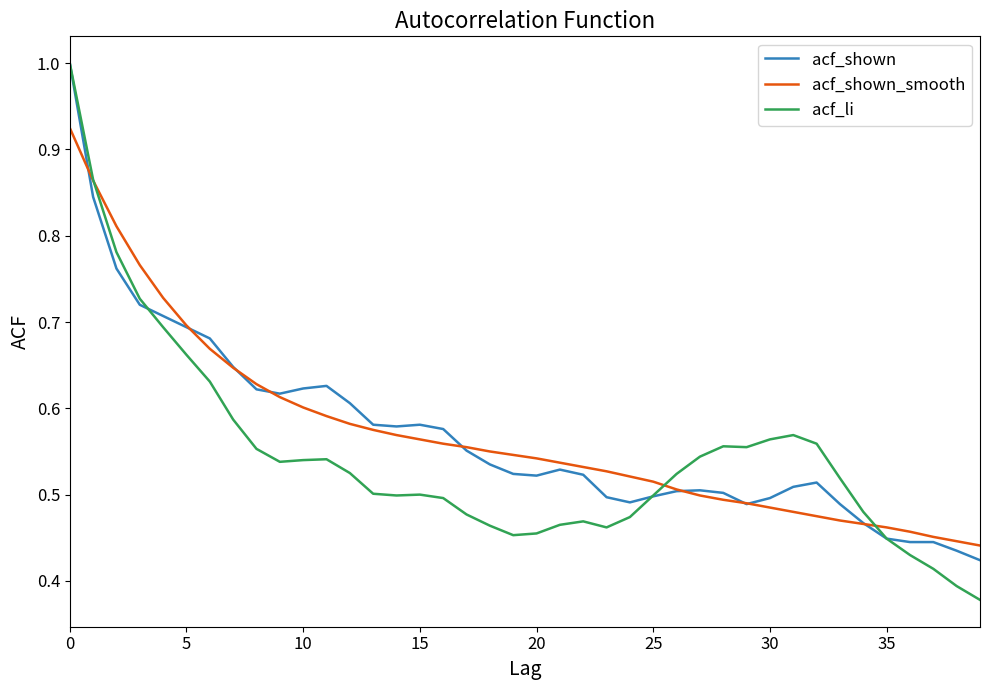

What is the maximum value shown in the chart?

1.0